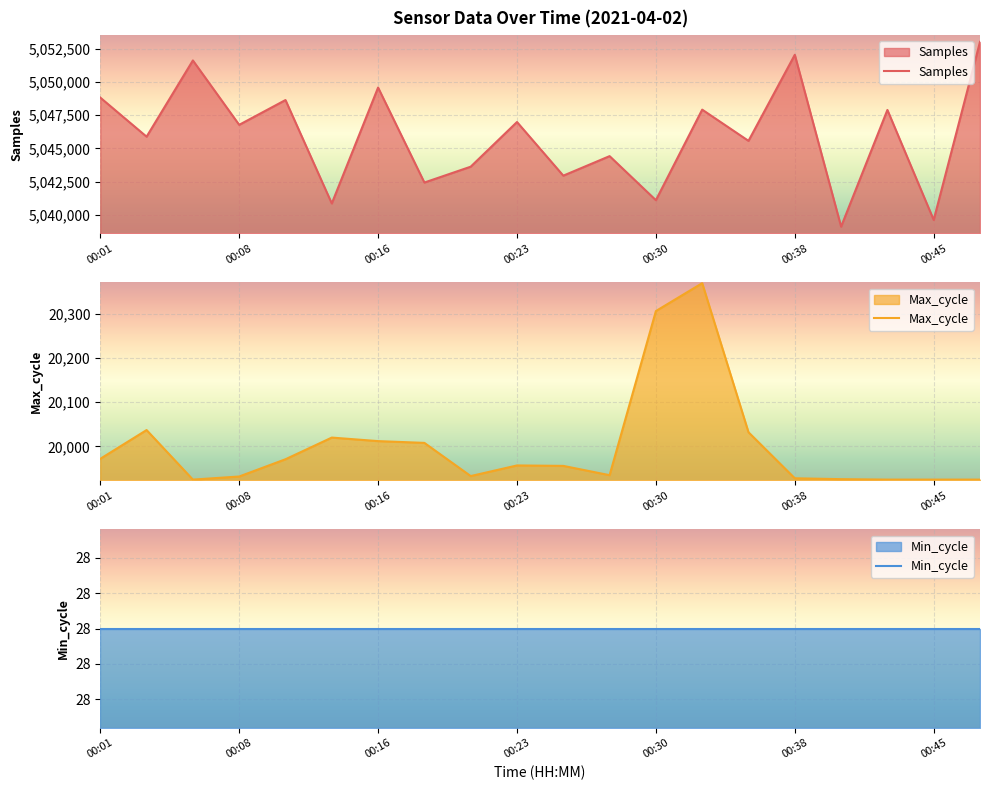

The Max_cycle series shows 19926 at 16. True or false?

True